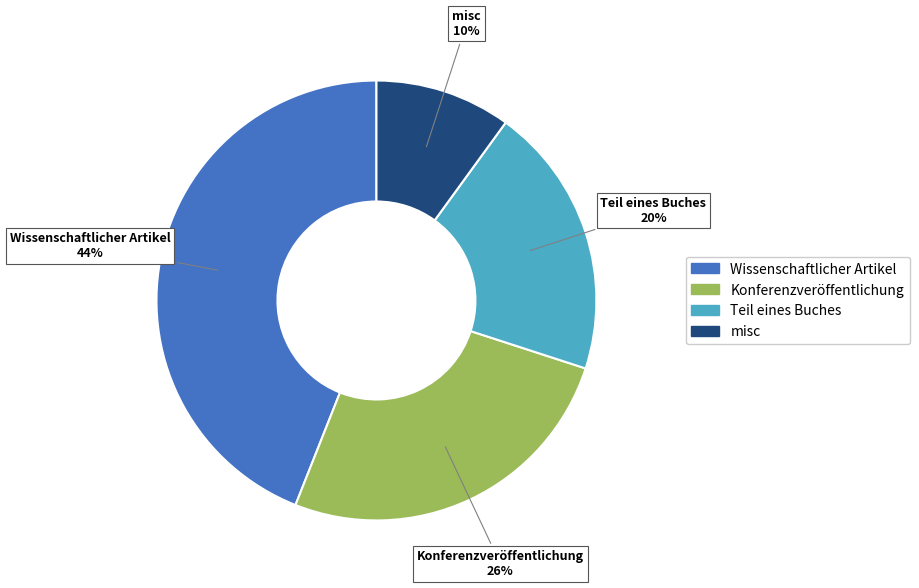

What is the ratio of the value at Teil eines Buches to the value at Konferenzveröffentlichung?

0.8